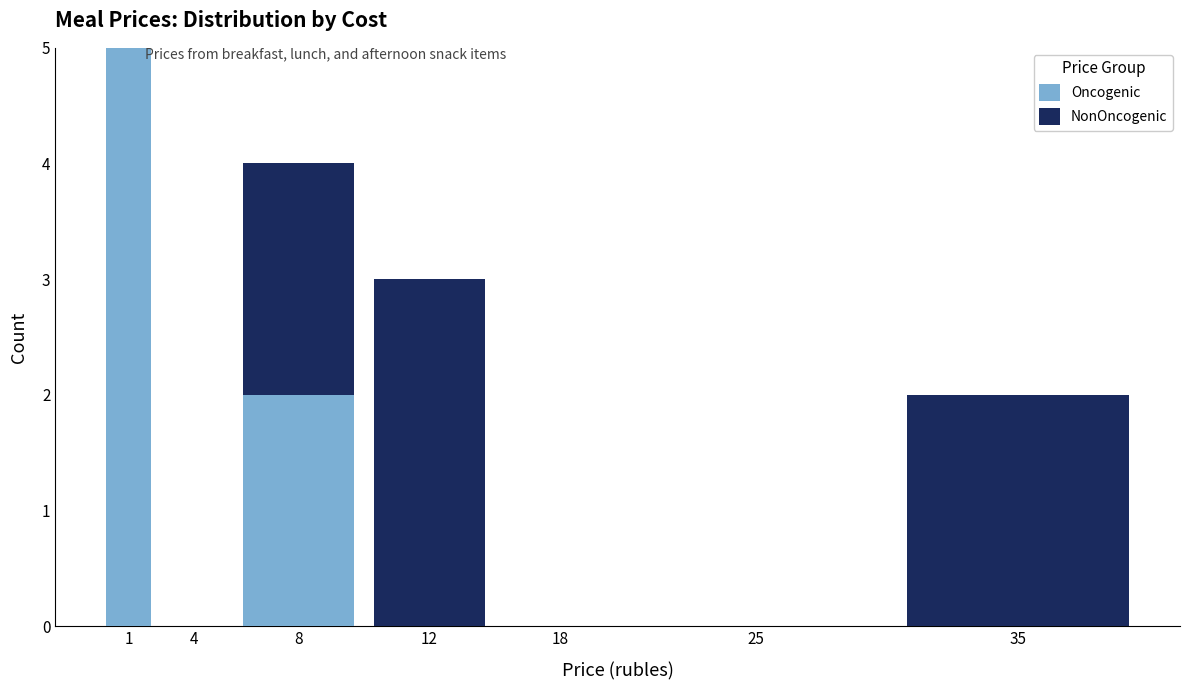

Reading left to right, transcribe the values for Oncogenic.

1=5	4=0	8=2	12=0	18=0	25=0	35=0